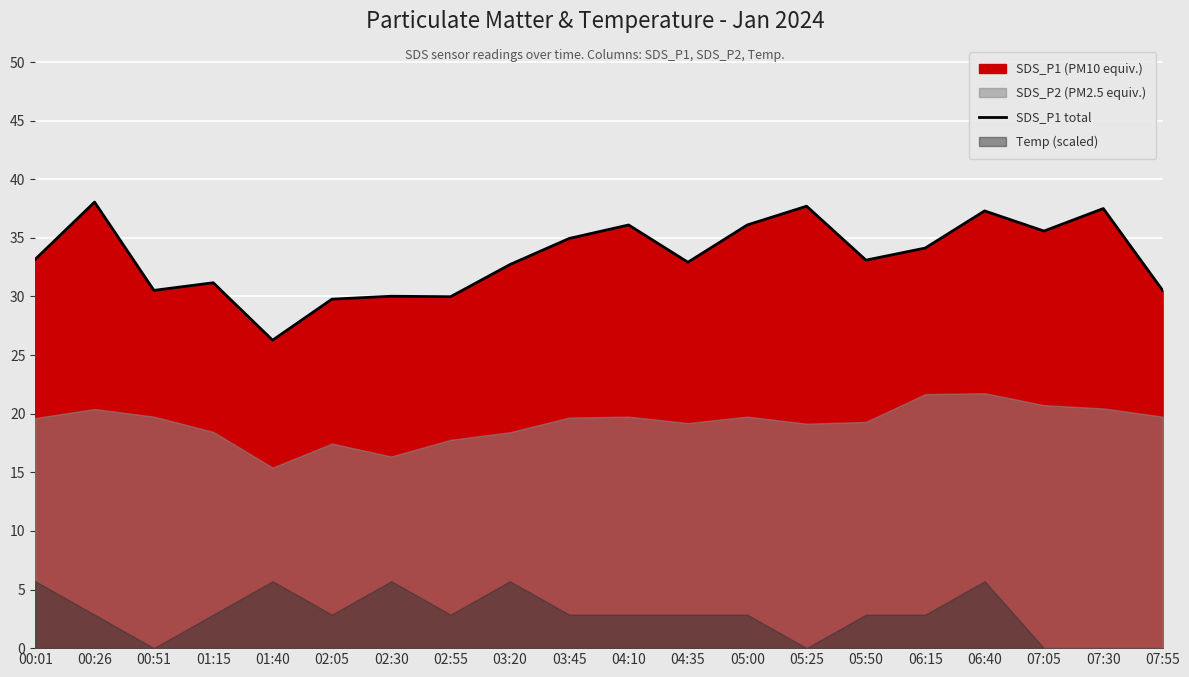

At which category does the chart reach its peak across all series?

00:26